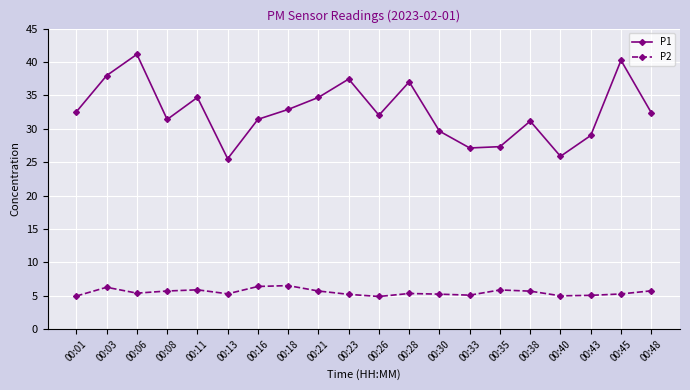

What is the difference between the maximum and second lowest values in the P2 series?

1.6